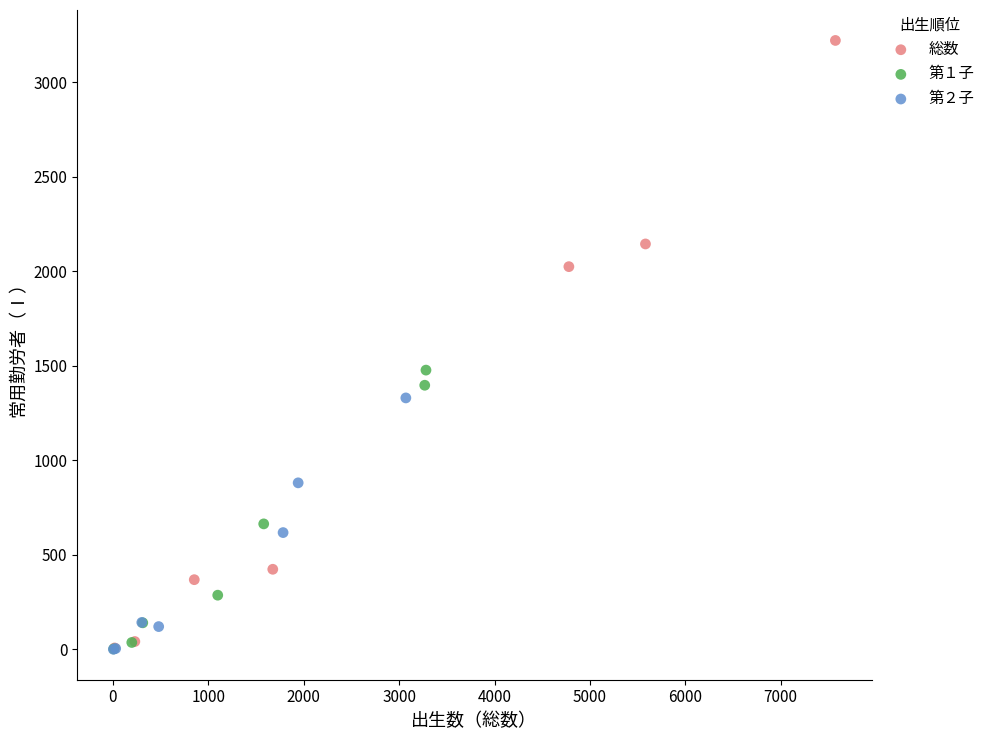

Which series reaches the maximum Y coordinate?

総数